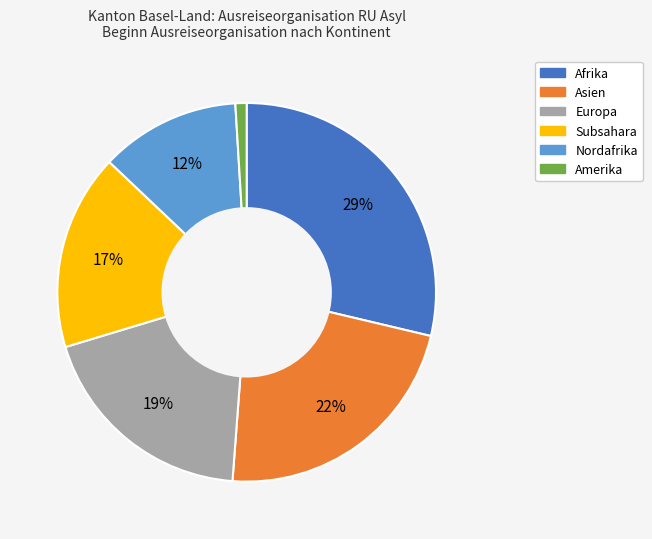

Which category has the smallest portion of the pie?

Amerika